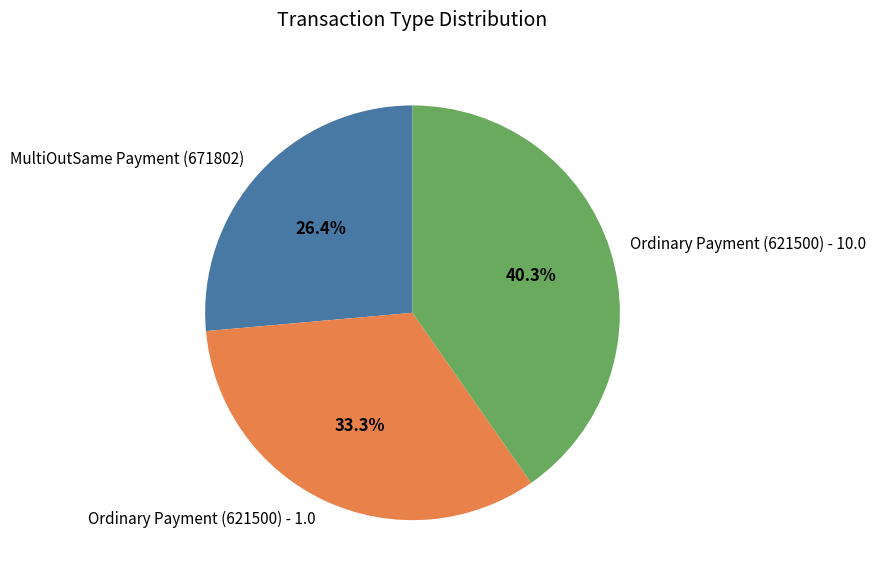

True or false: Ordinary Payment (621500) - 10.0 accounts for 40% of the total.

True